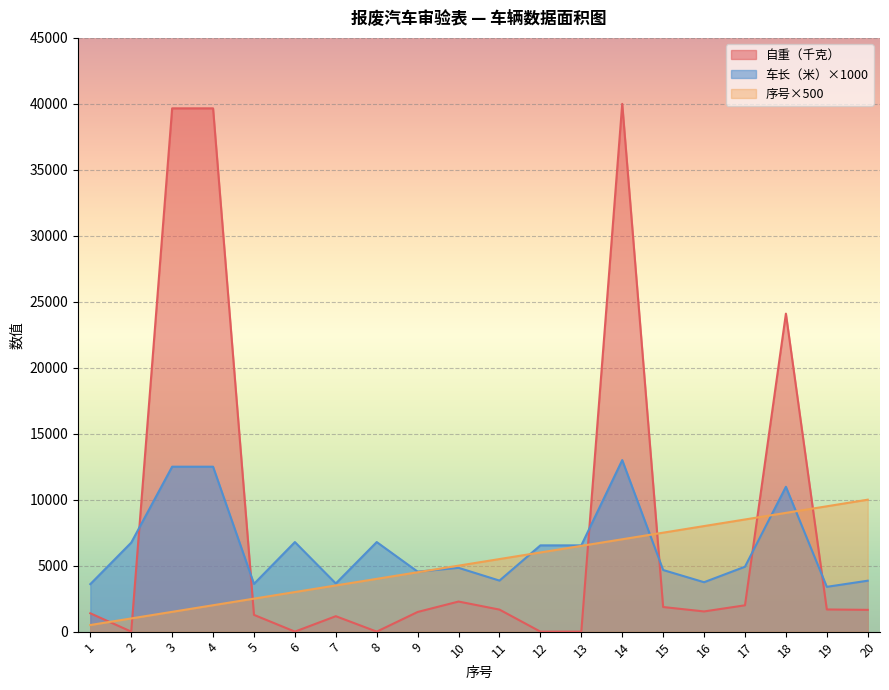

What is the difference between the maximum and minimum values in the 序号 series?

9500